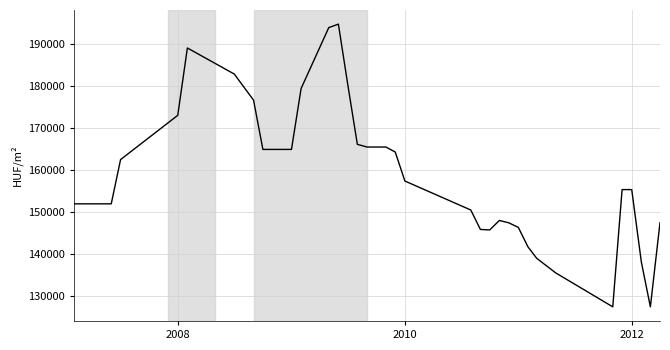

What is the difference between the maximum and minimum values?

67344